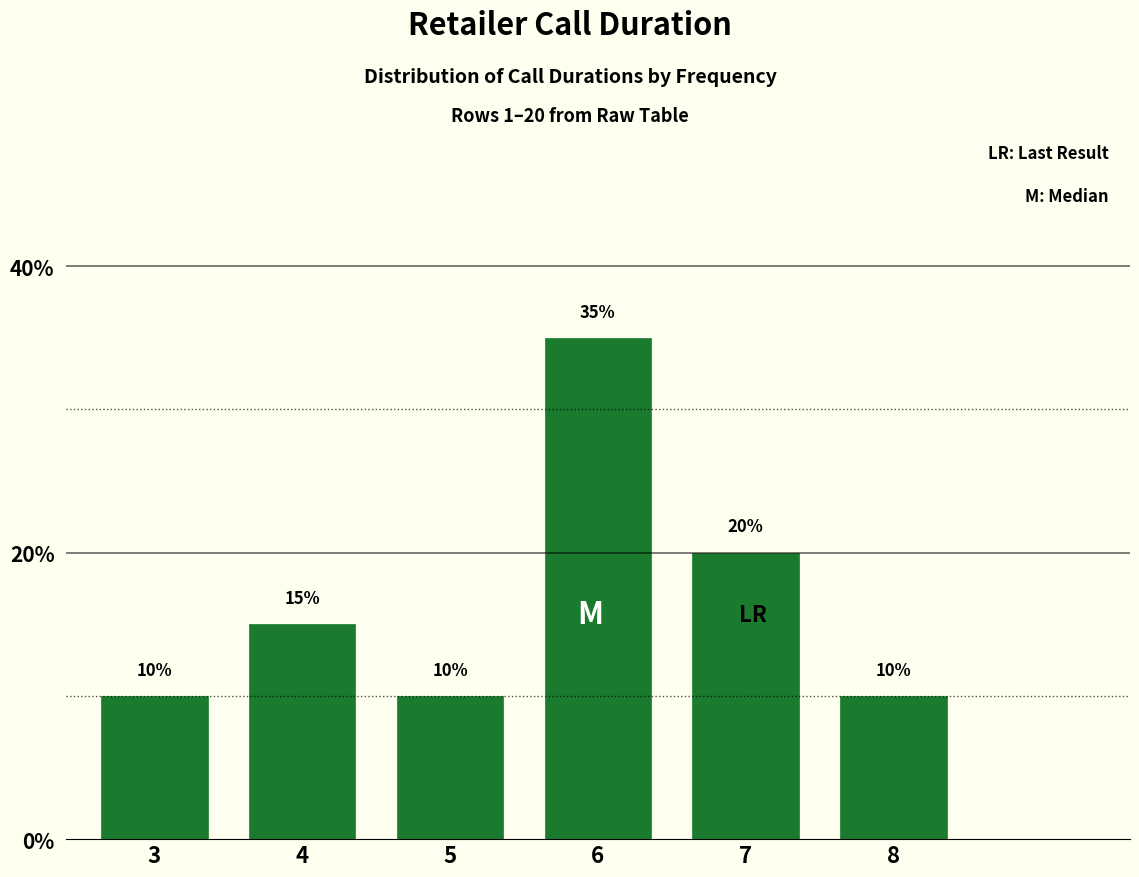

Reading left to right, transcribe all the data shown in this chart.

10	15	10	35	20	10